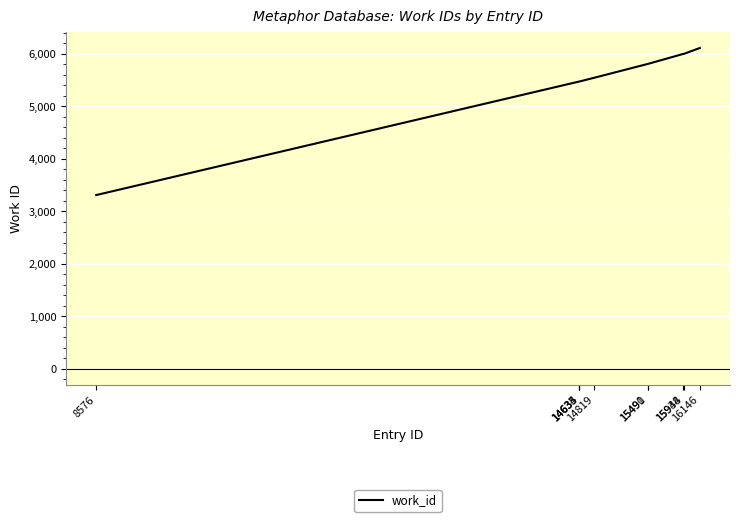

What is the difference between the maximum and minimum values?

2802